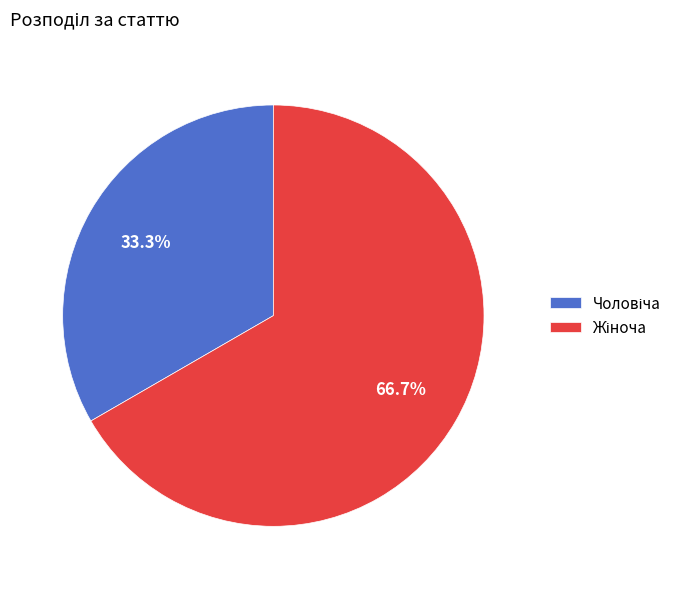

Is there any slice that represents more than half of the pie?

Yes